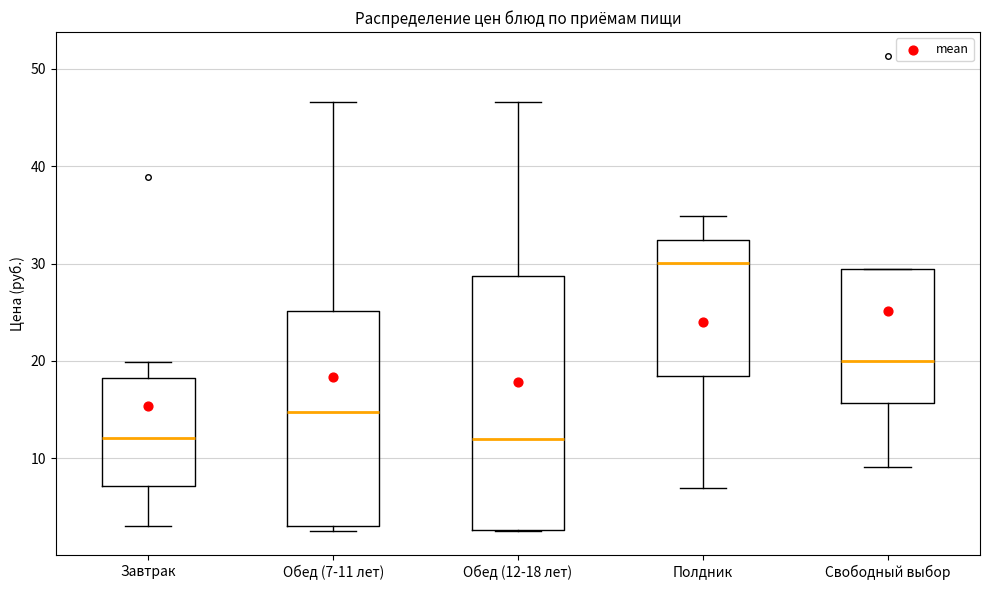

Reading left to right, transcribe this box plot: for each box, give where its median line is, the range the box spans, and where its two whiskers end, as read against the y-axis. The values are not printed on the chart, so give them approximately, as read against the axis.

Завтрак: median 12, box 7 to 18, whiskers 3 to 20
Обед (7-11 лет): median 15, box 3 to 25, whiskers 3 (just below the box's lower edge) to 47
Обед (12-18 лет): median 12, box 3 to 29, whiskers 3 to 47
Полдник: median 30, box 19 to 32, whiskers 7 to 35
Свободный выбор: median 20, box 16 to 29, whiskers 9 to 29